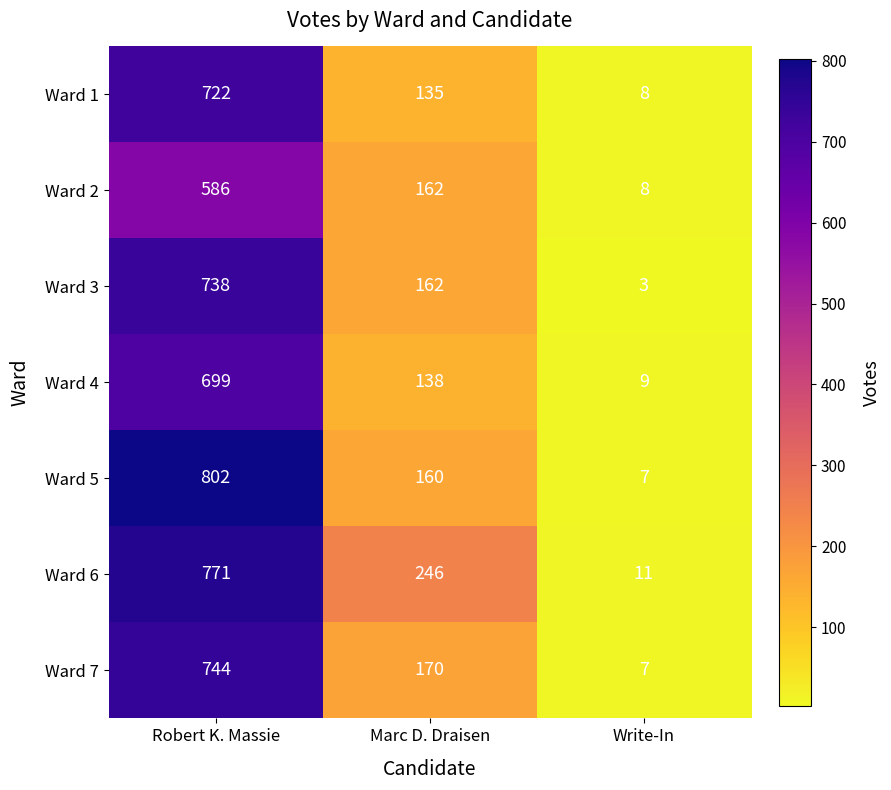

List the series in order of their peak value, highest first.

Ward 5, Ward 6, Ward 7, Ward 3, Ward 1, Ward 4, Ward 2